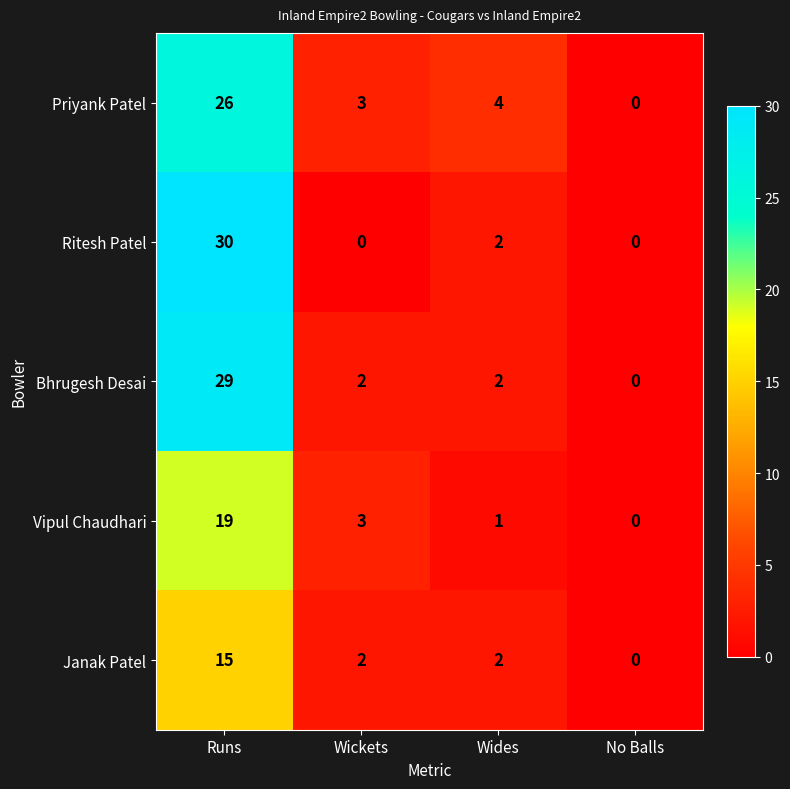

Rank the categories by Vipul Chaudhari value from lowest to highest.

No Balls, Wides, Wickets, Runs